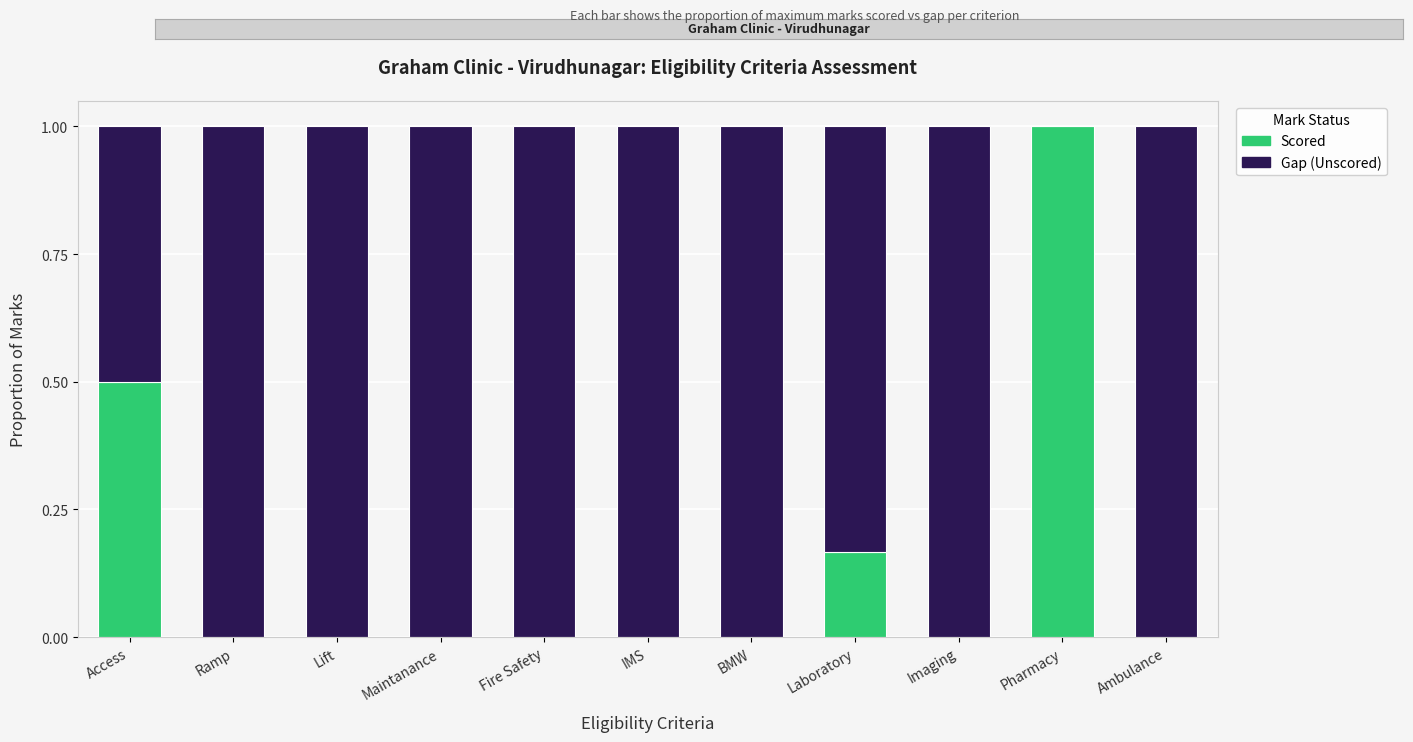

What is the total value across all series at Ambulance?

1.0